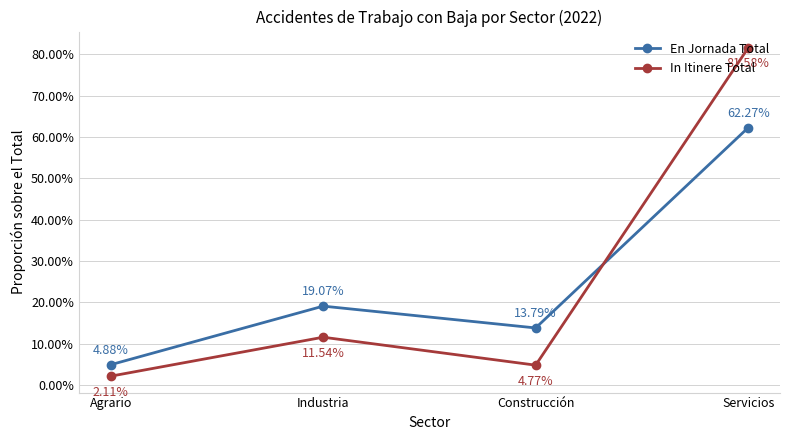

Between Agrario and Construcción, which is larger?

Construcción